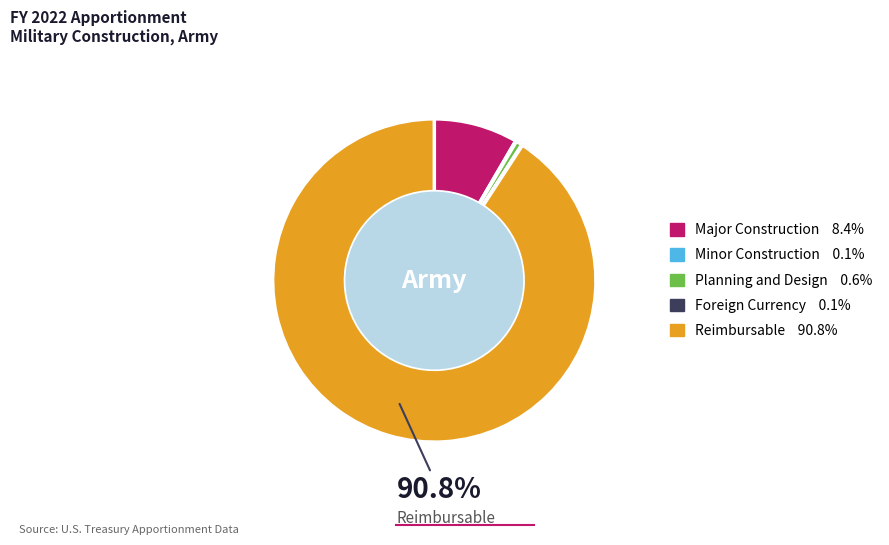

What is the largest slice in the pie chart?

Reimbursable